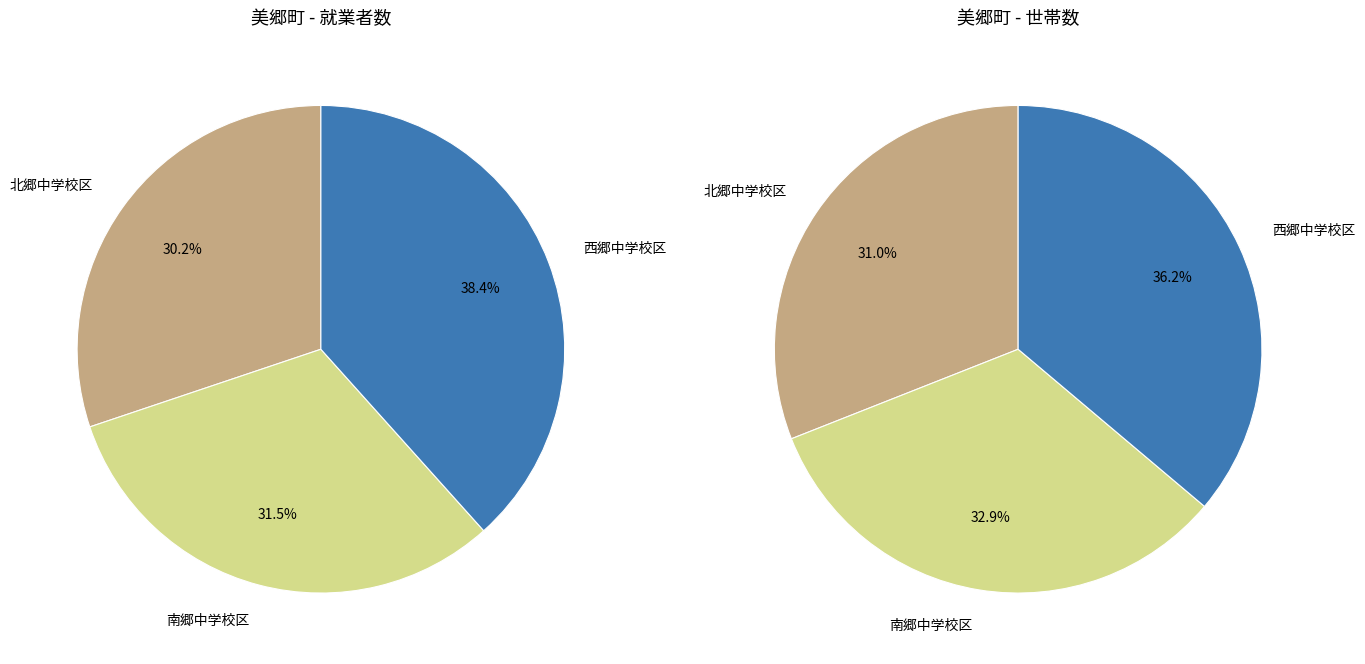

Is there any slice that represents more than half of the pie?

No